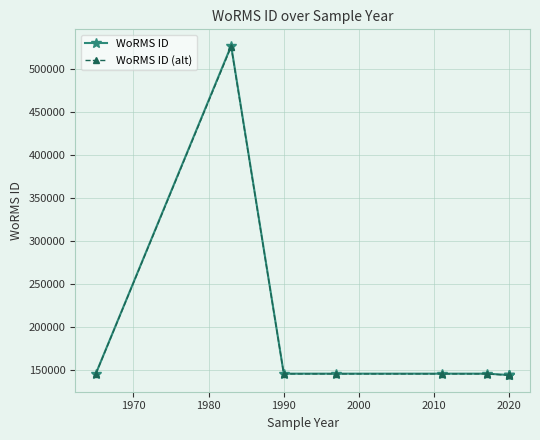

Is the value of WoRMS ID at 2030 greater than the value of WoRMS ID (alt) at 2000?

No